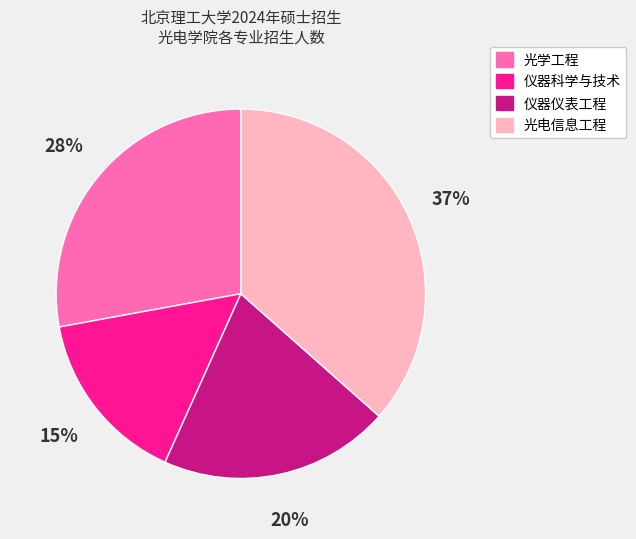

To the nearest percent, what portion does 光电信息工程 represent?

37%